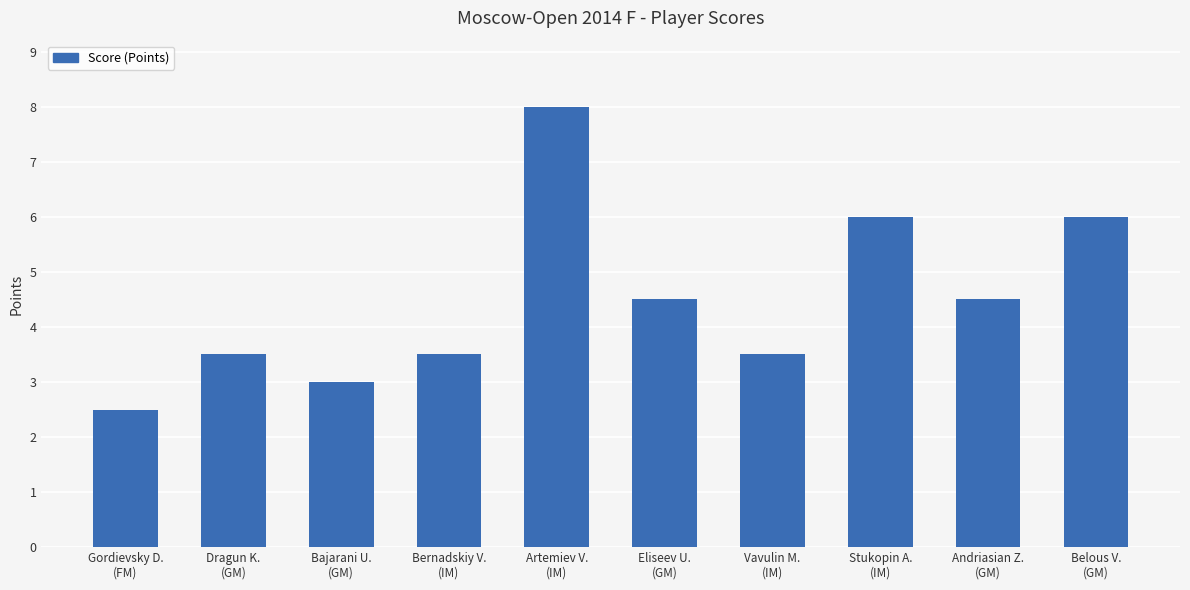

What position from the left is Andriasian Z.
(GM)?

9